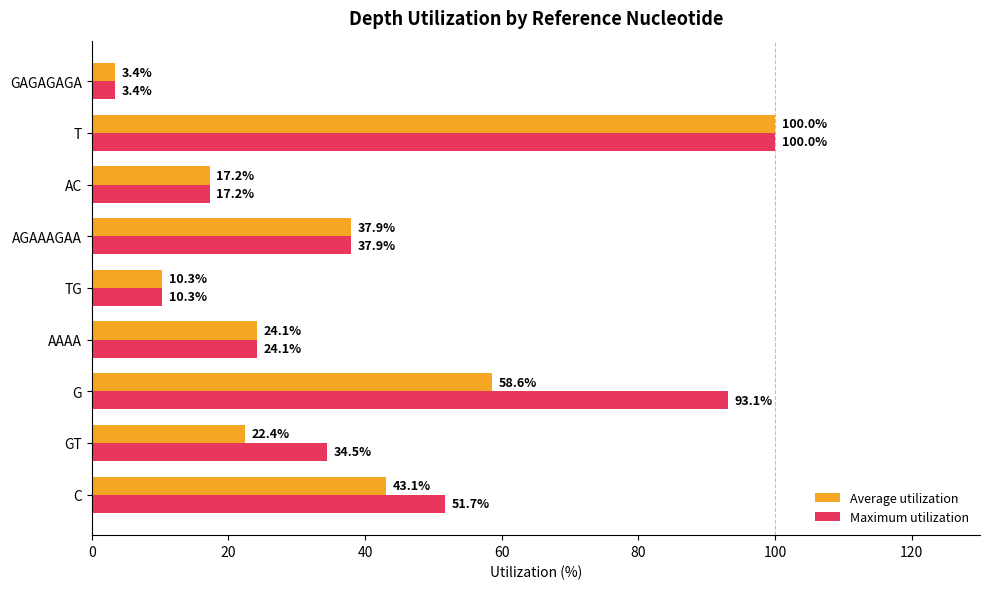

Is the value of Maximum utilization at AAAA greater than the value of Average utilization at GT?

Yes